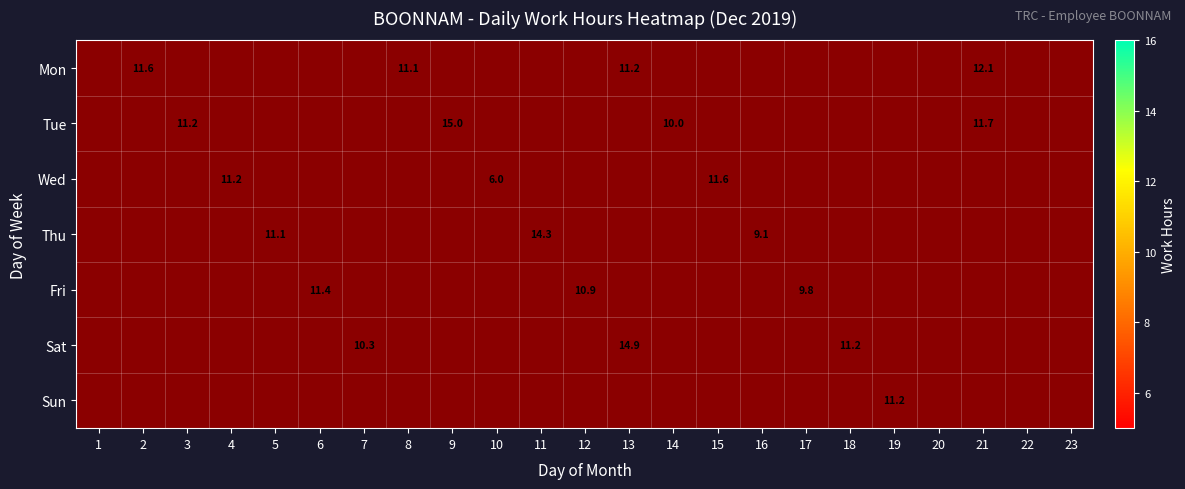

What is the greatest value displayed?

15.0